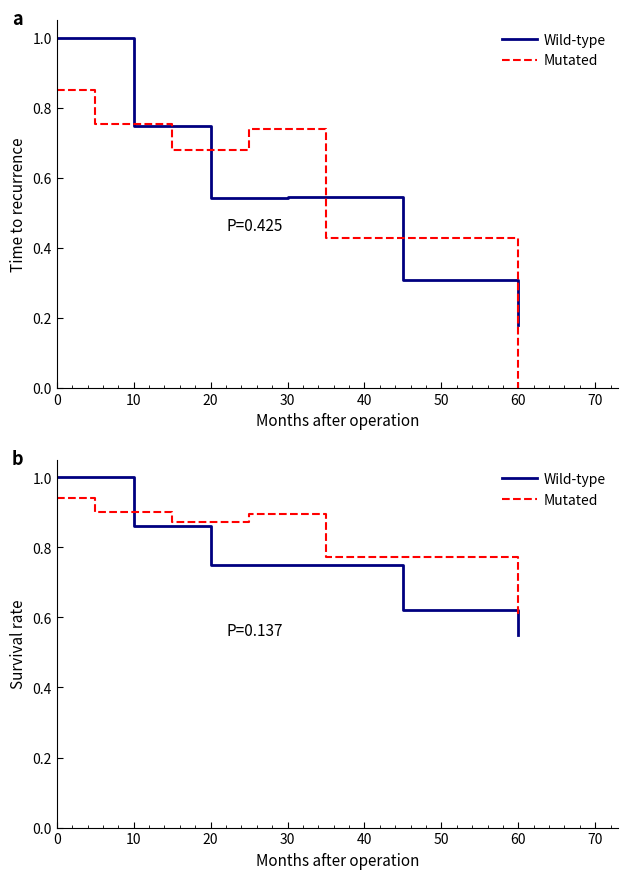

Reading left to right, extract all data points from this chart.

Wild-type: 1.0	1.0	0.9	0.9	0.7	0.7	0.7	0.7	0.6	0.6	0.5
Mutated: 0.9	0.9	0.9	0.9	0.9	0.9	0.9	0.9	0.8	0.8	0.6